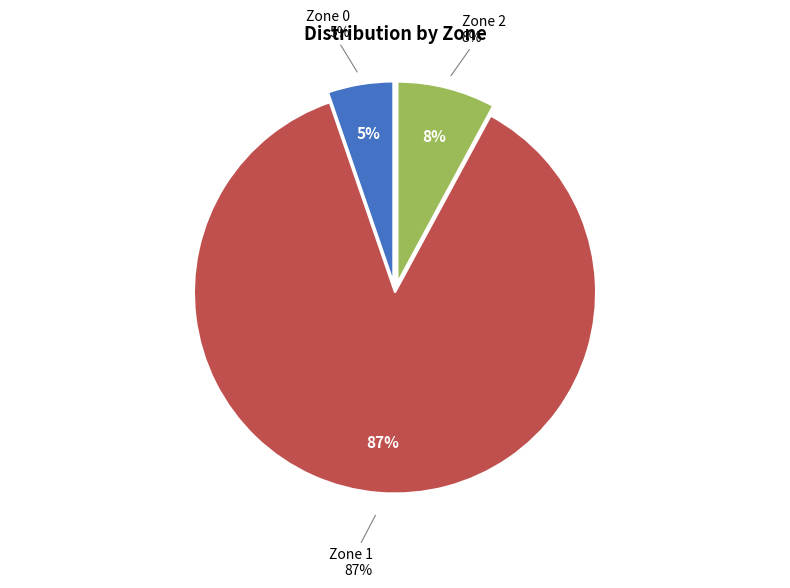

Is there a majority slice in this chart?

Yes